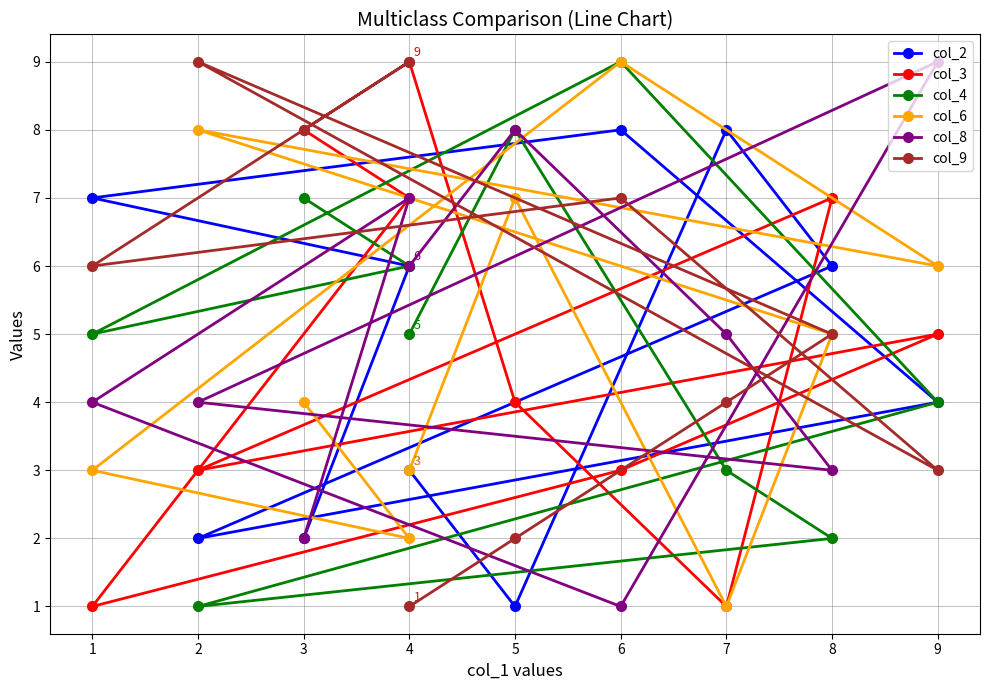

How many interior local peaks does the col_6 series have?

3